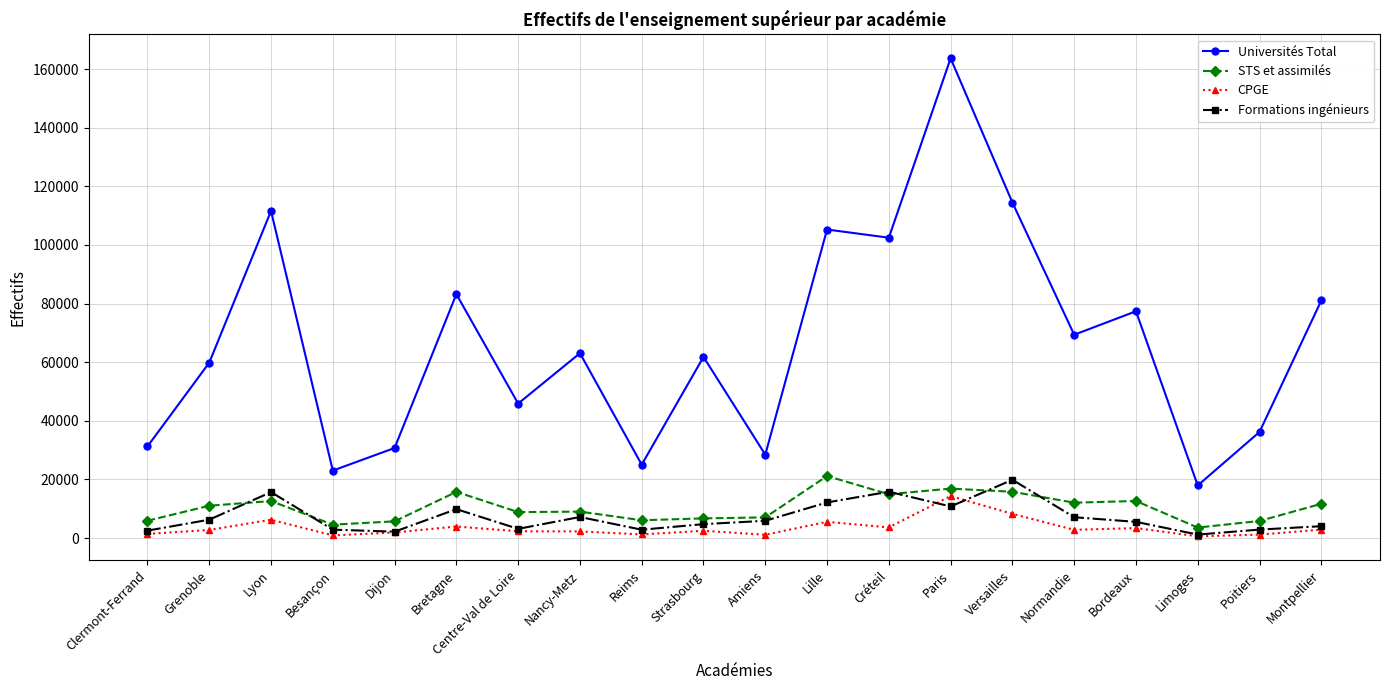

At which category does Universités Total reach its first local peak?

Lyon